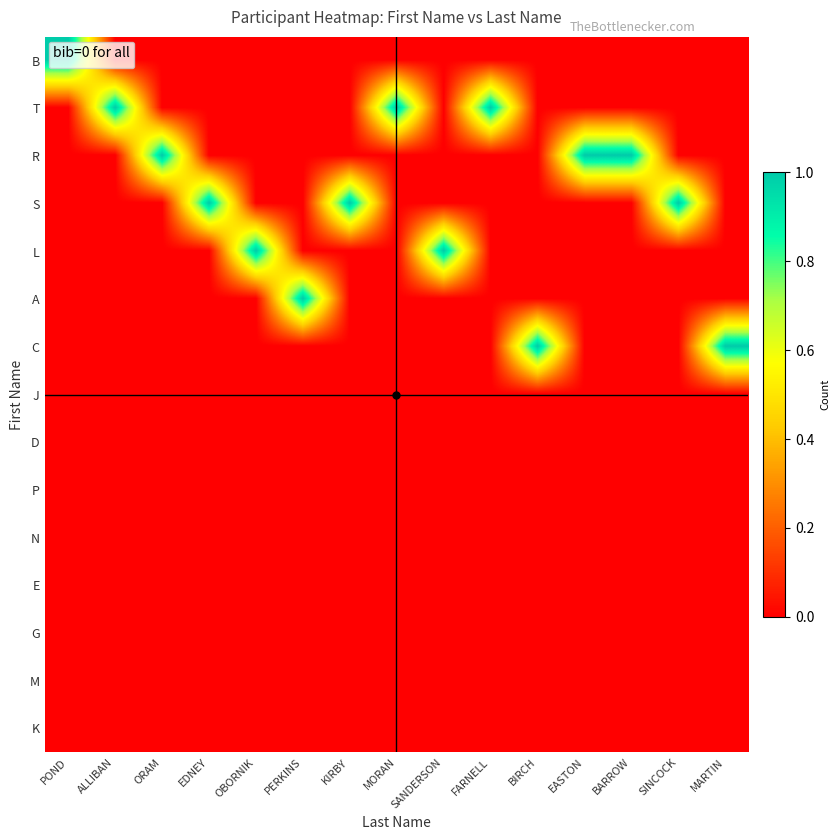

Which has a higher value, FARNELL or ALLIBAN?

FARNELL